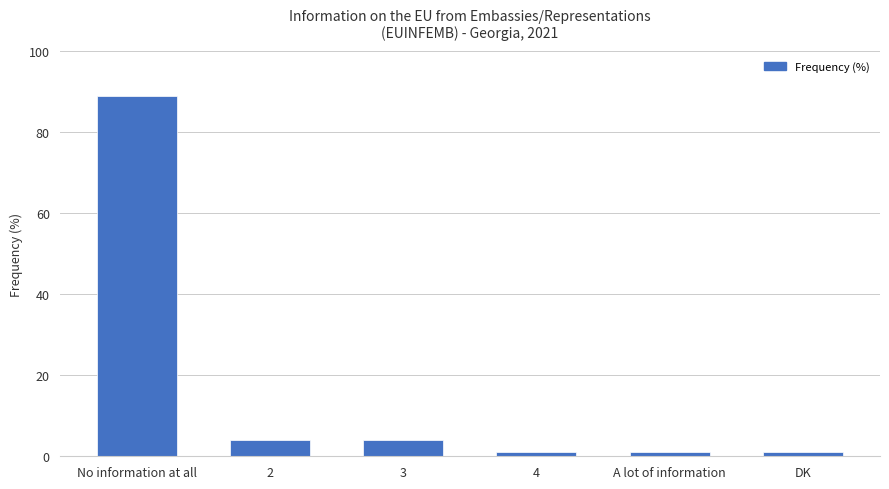

How many values are below 4?

3